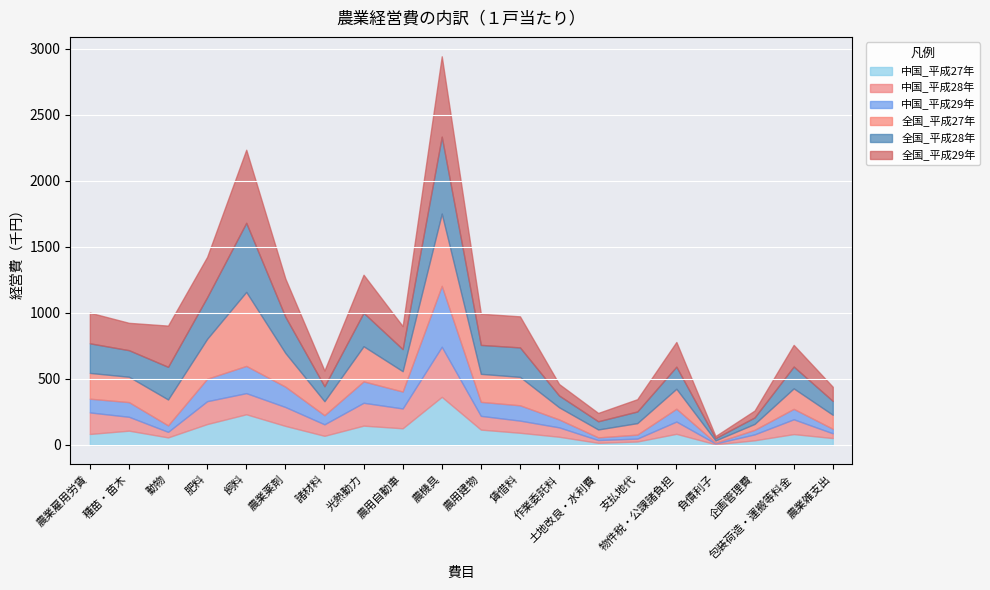

How many lines are shown in the chart?

6